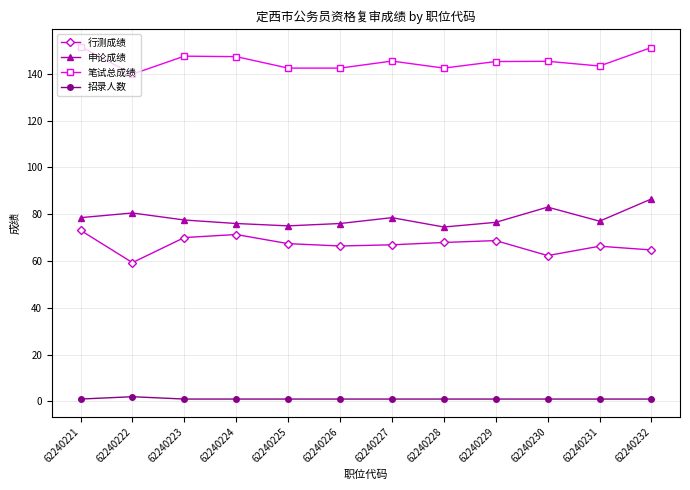

True or false: 行测成绩 and 笔试总成绩 cross at least once.

False